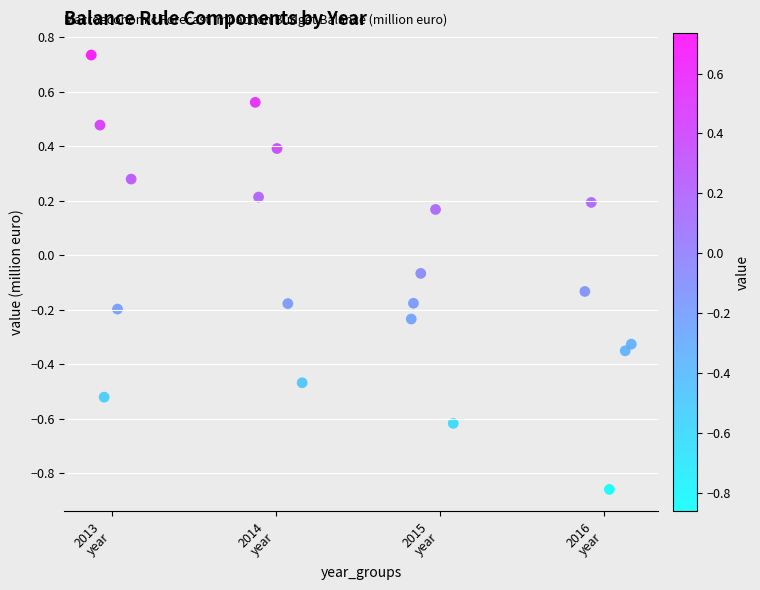

What is the range of Y values (max minus min)?

1.6